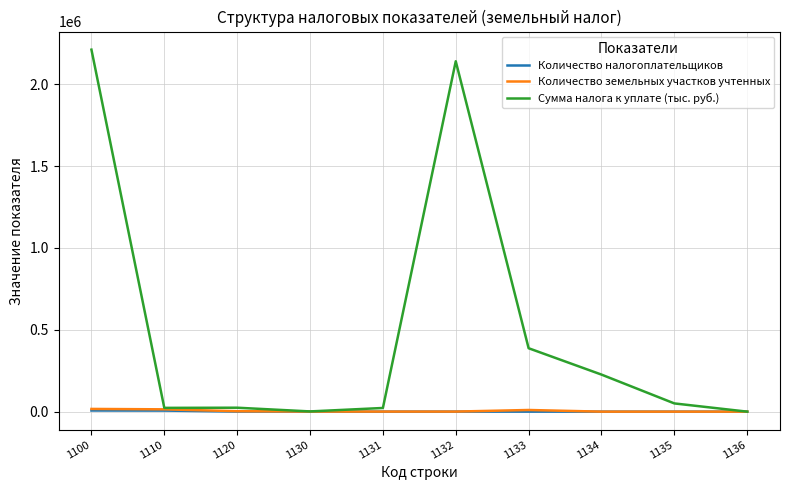

What is the sum of all Количество земельных участков учтенных values?

44894